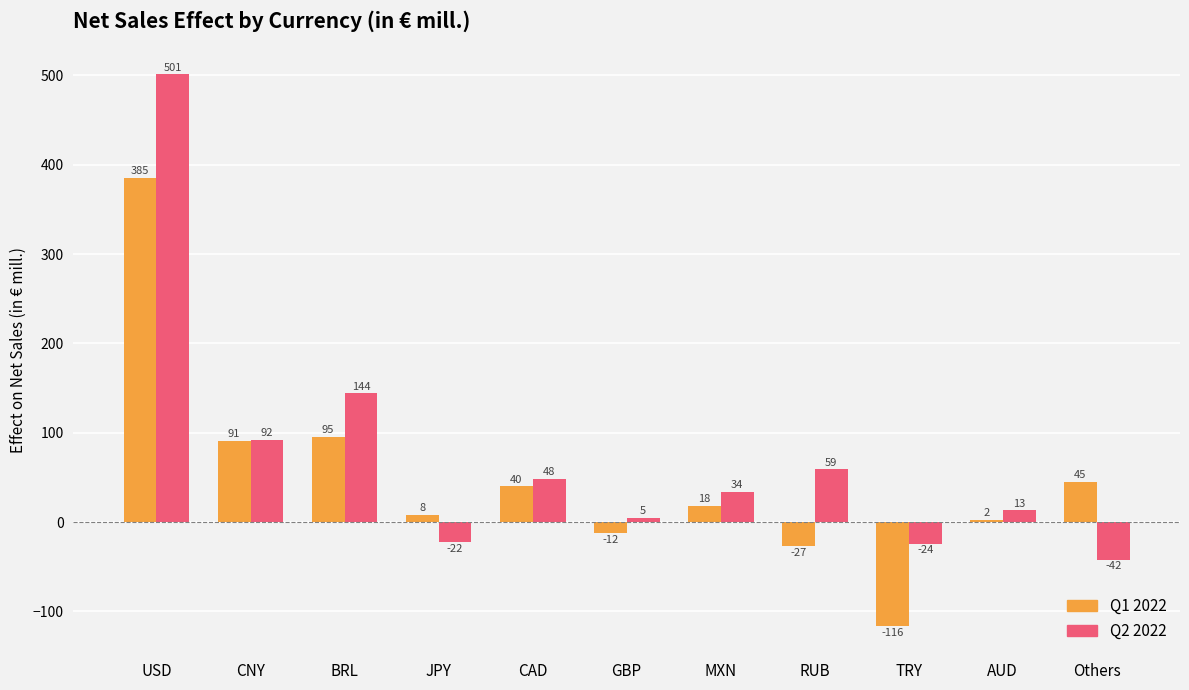

What is the total value across all series at TRY?

-140.0